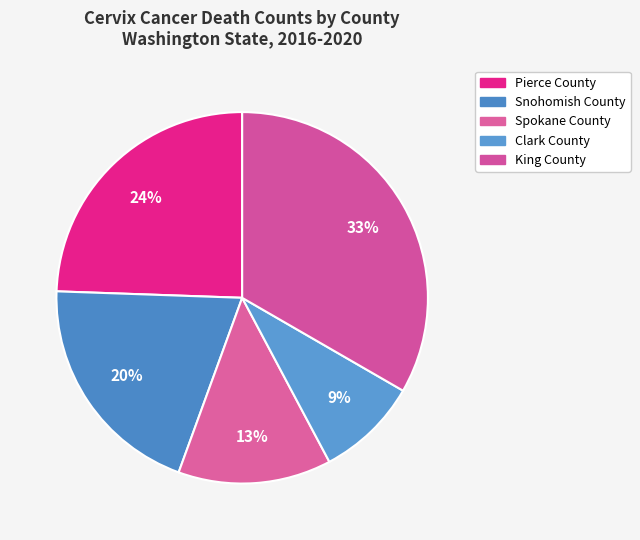

What is the largest slice in the pie chart?

King County